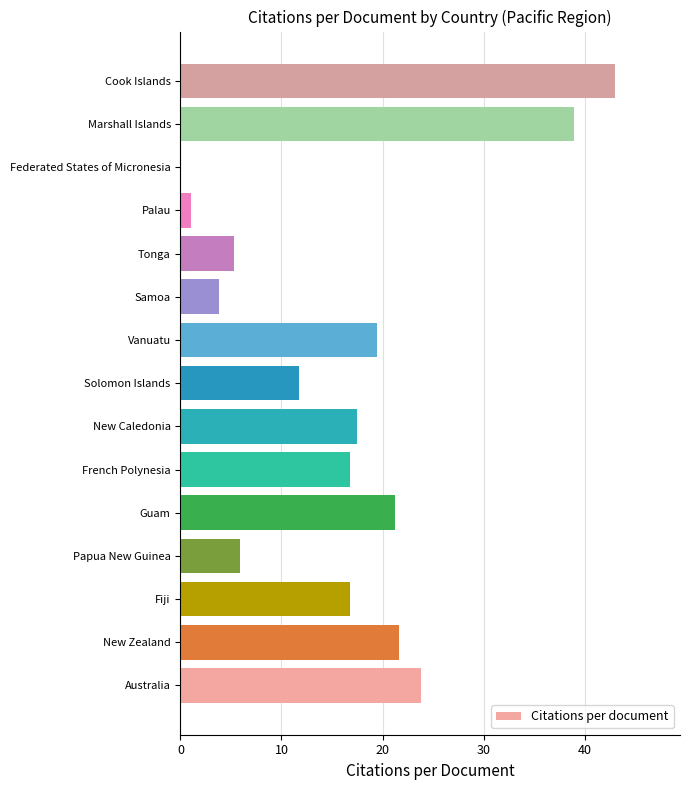

What value does the data have at Fiji?

16.8